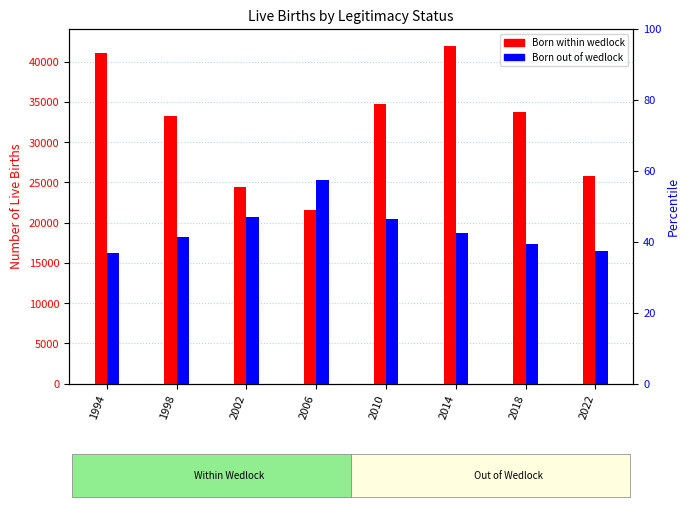

At how many categories does at least one series exceed 18427?

8